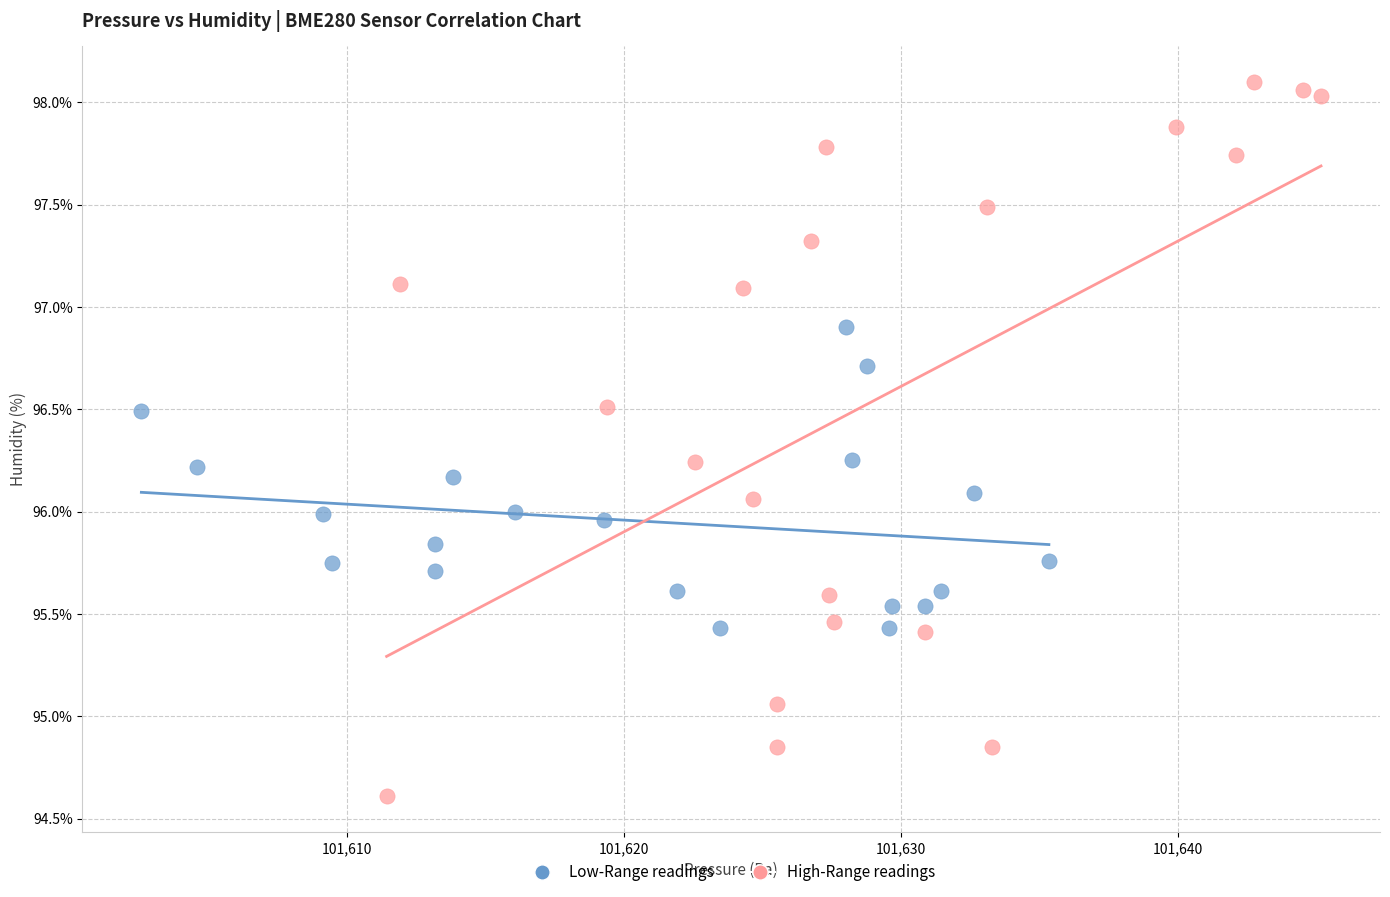

Which series reaches the maximum Y coordinate?

High-Range readings